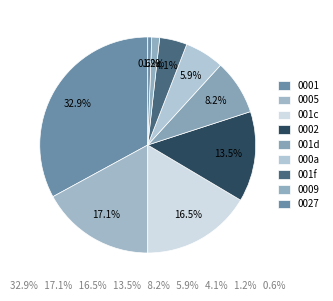

How many segments does this pie chart have?

9